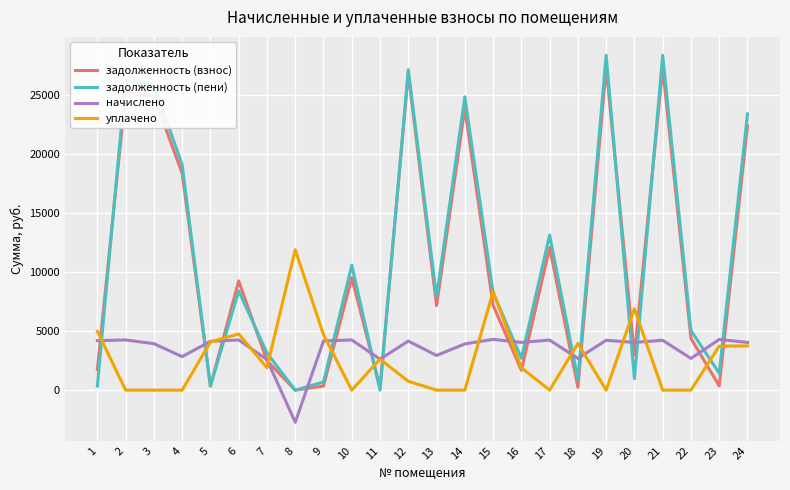

Which series has the largest range (max minus min)?

задолженность (пени)